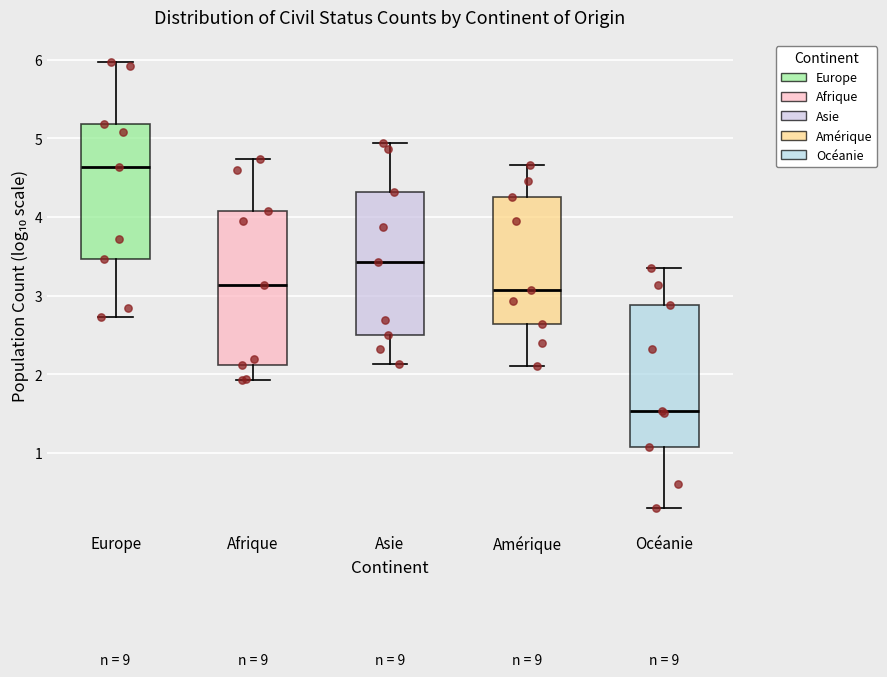

Which box is the tallest, from its lower edge to its upper edge?

Afrique